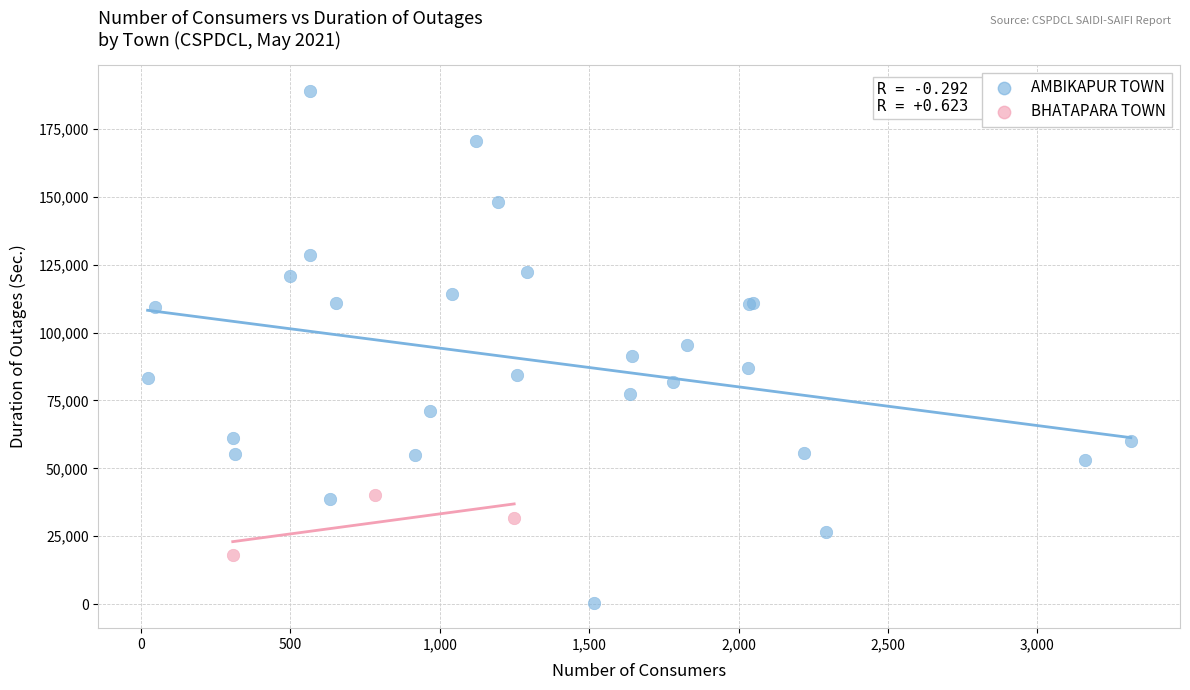

Which series has the widest spread of Y values?

AMBIKAPUR TOWN